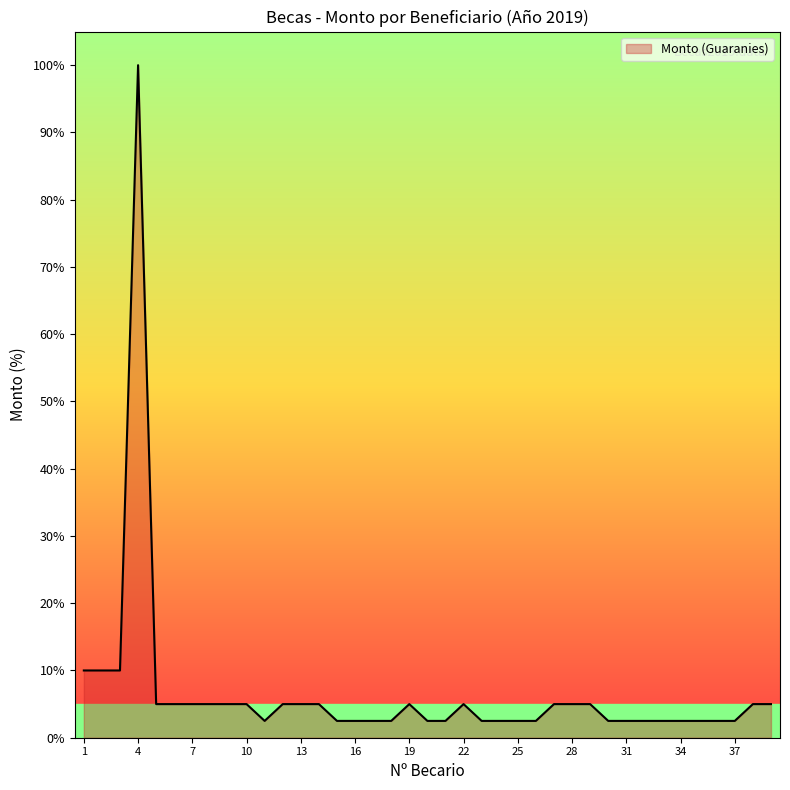

What is the difference between the maximum and minimum values?

97.5